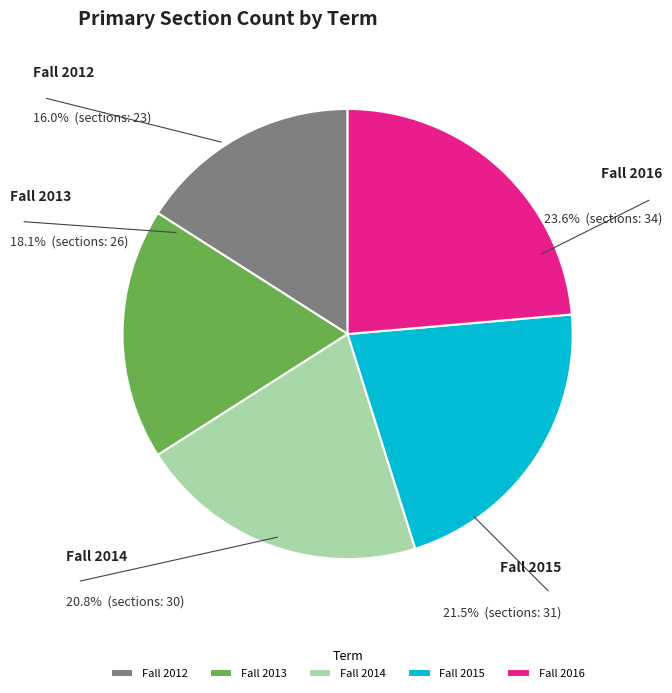

Do Fall 2013 and Fall 2016 together represent more than half of the pie?

No